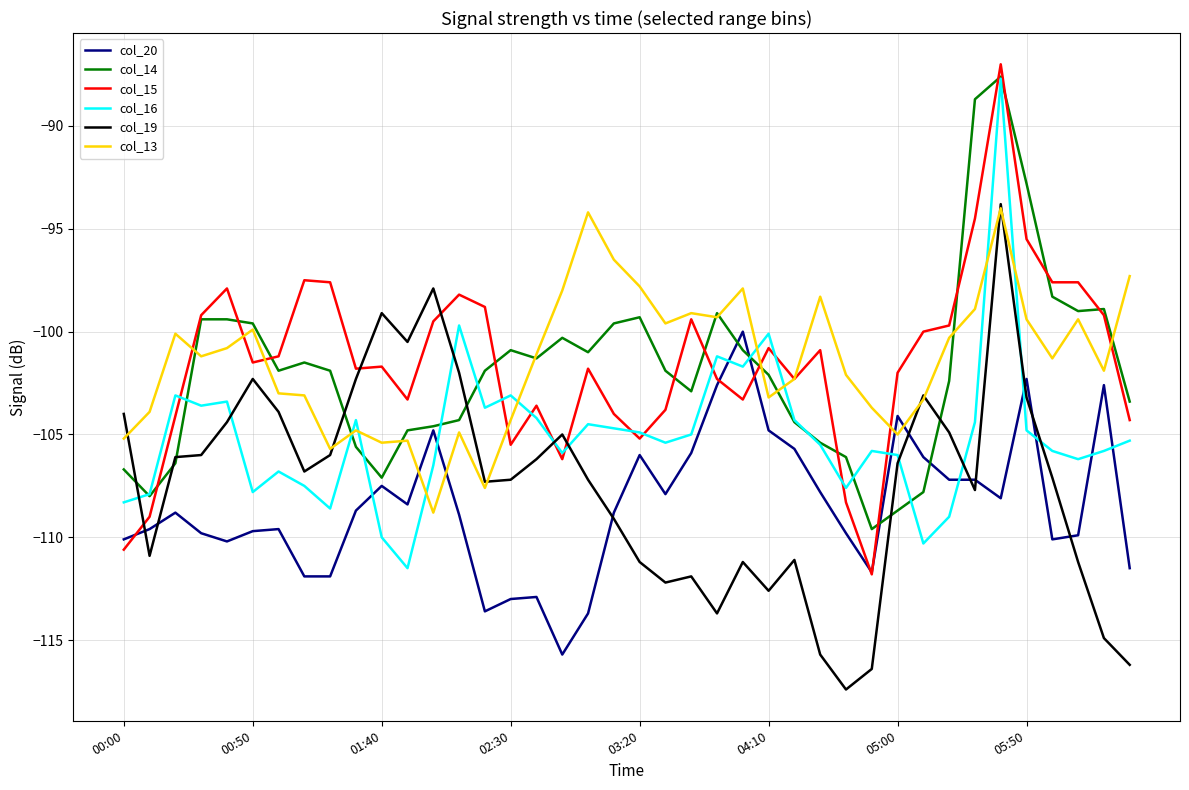

What is the minimum value shown in the chart?

-117.4